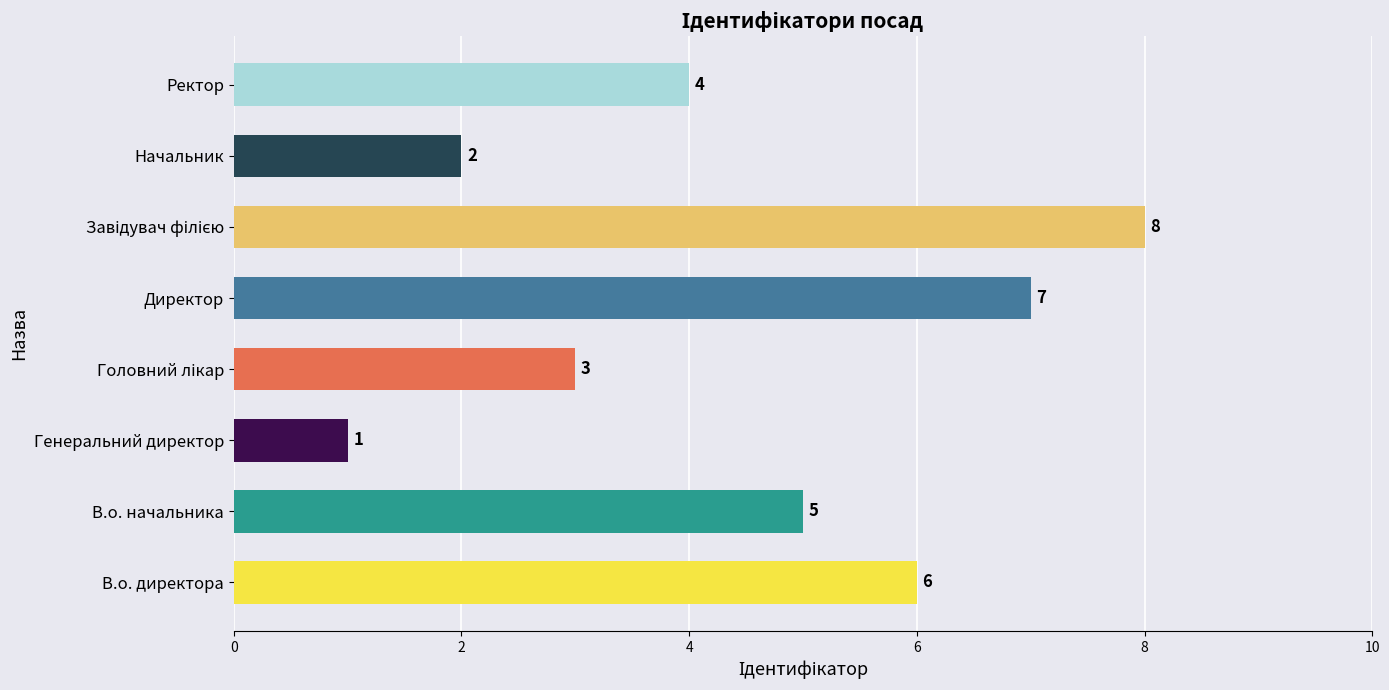

The value at Начальник is 3. True or false?

False